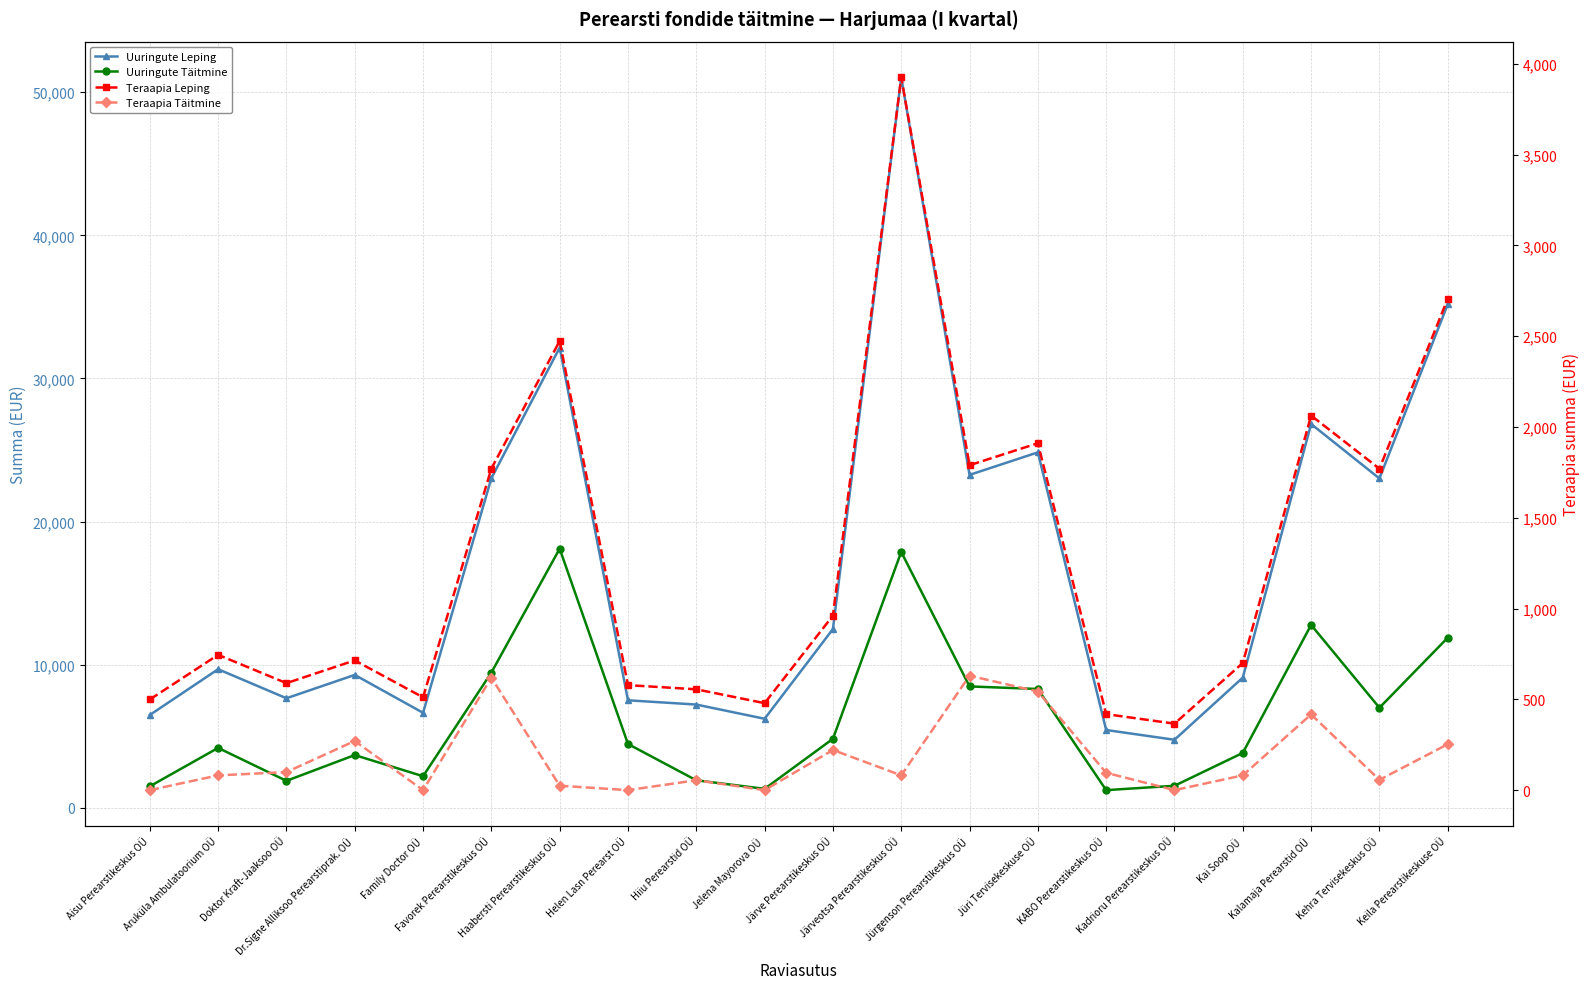

Does the chart display data point markers on the line(s)?

Yes